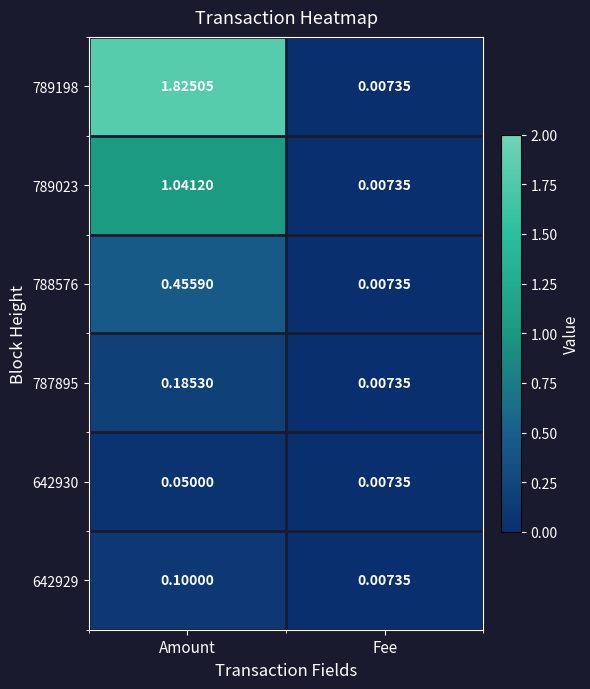

Rank the categories by 787895 value from highest to lowest.

Amount, Fee